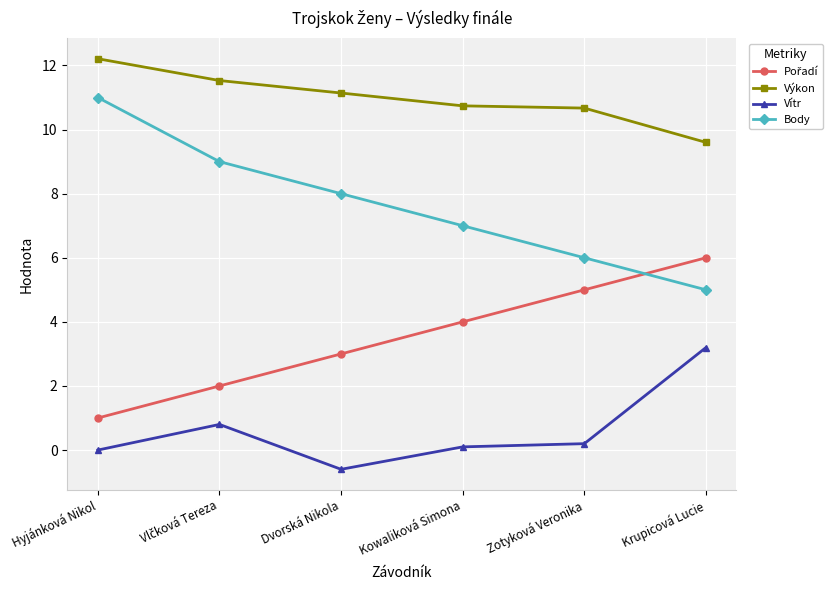

True or false: Body and Vítr cross at least once.

False